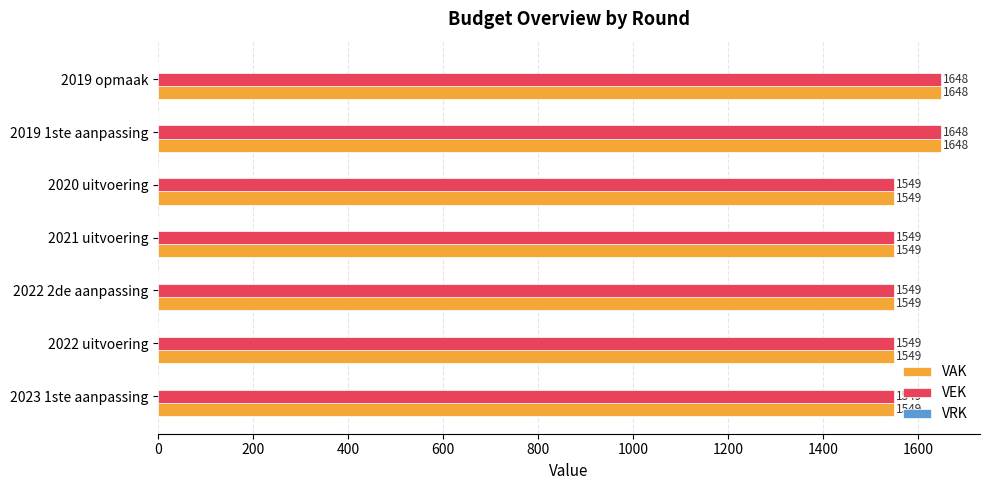

What is the sum of the VAK values at 2021 uitvoering and 2023 1ste aanpassing?

3098